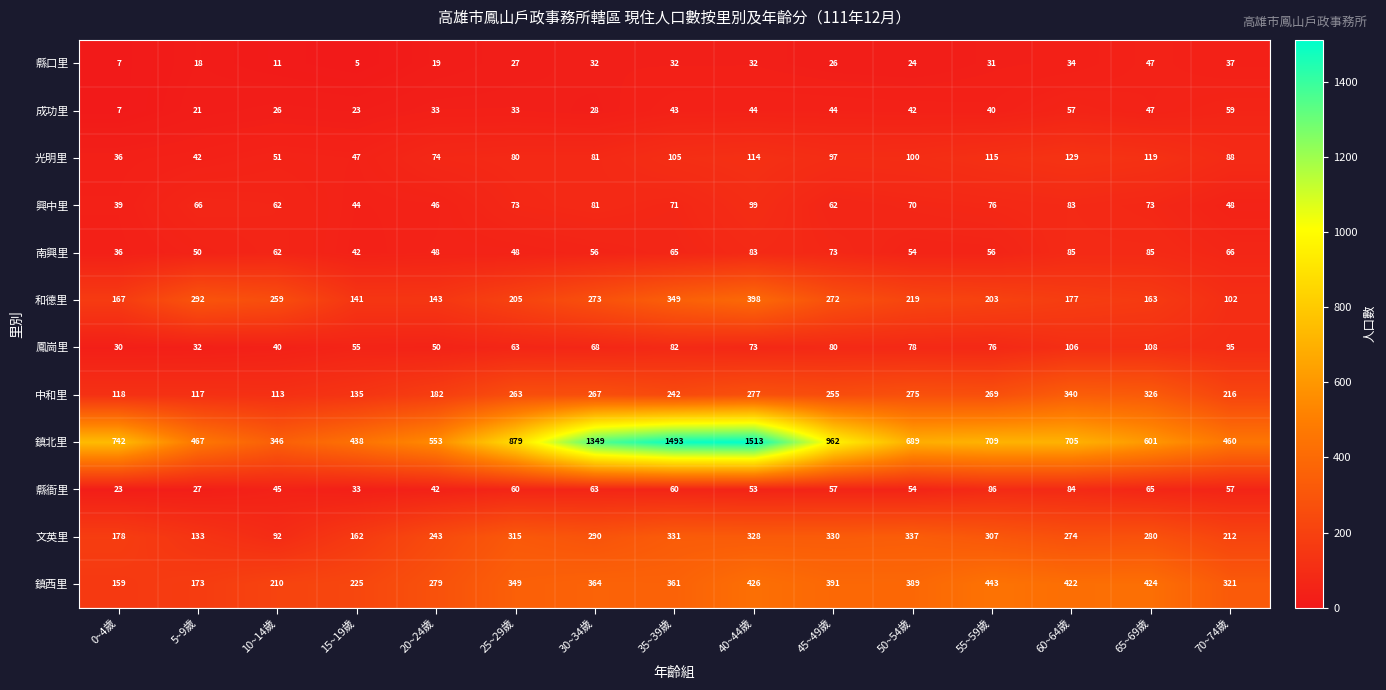

Between 45~49歲 and 60~64歲, which series saw the biggest shift?

鎮北里